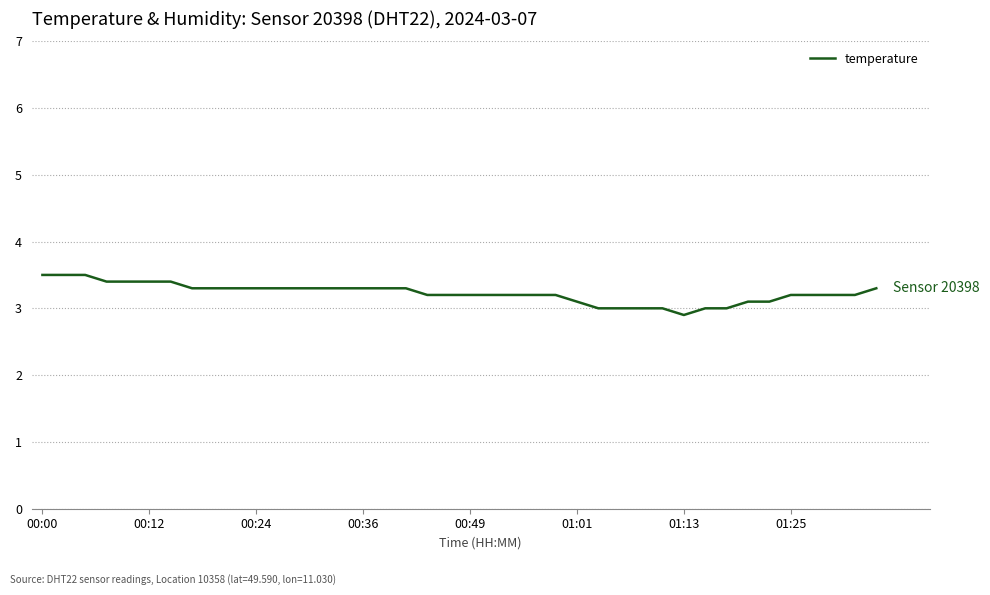

Reading left to right, what are all the values shown in this chart?

3.5	3.5	3.5	3.4	3.4	3.4	3.4	3.3	3.3	3.3	3.3	3.3	3.3	3.3	3.3	3.3	3.3	3.3	3.2	3.2	3.2	3.2	3.2	3.2	3.2	3.1	3.0	3.0	3.0	3.0	2.9	3.0	3.0	3.1	3.1	3.2	3.2	3.2	3.2	3.3